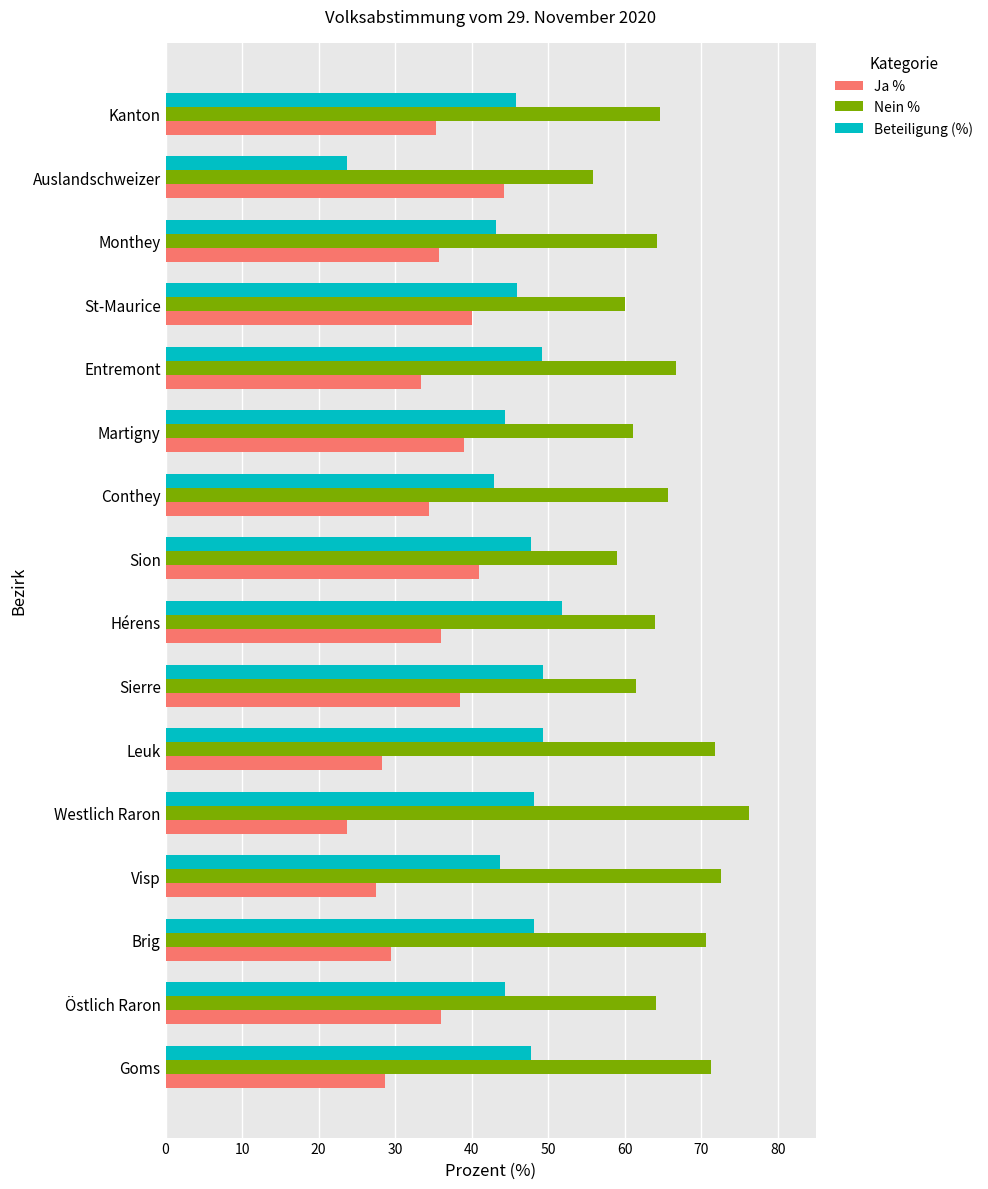

Which series has the largest range (max minus min)?

Beteiligung (%)